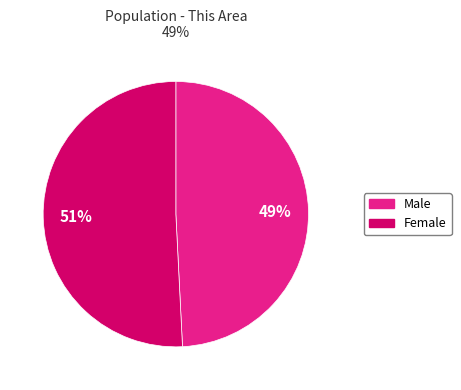

What is the ratio of the value at Male to the value at Female?

1.0